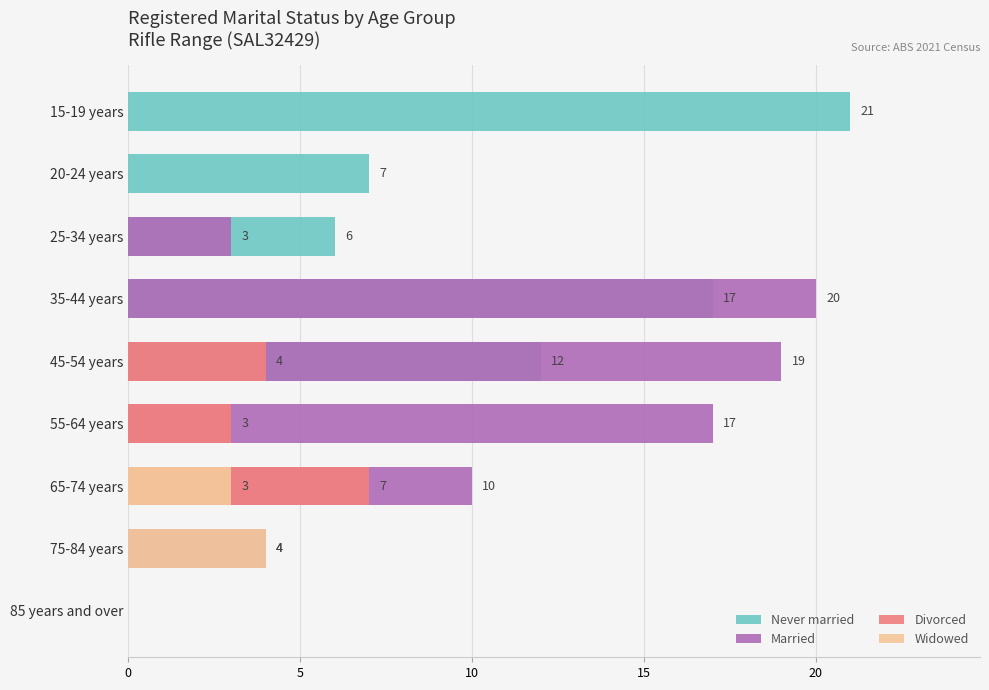

How many bars are there in each group?

4